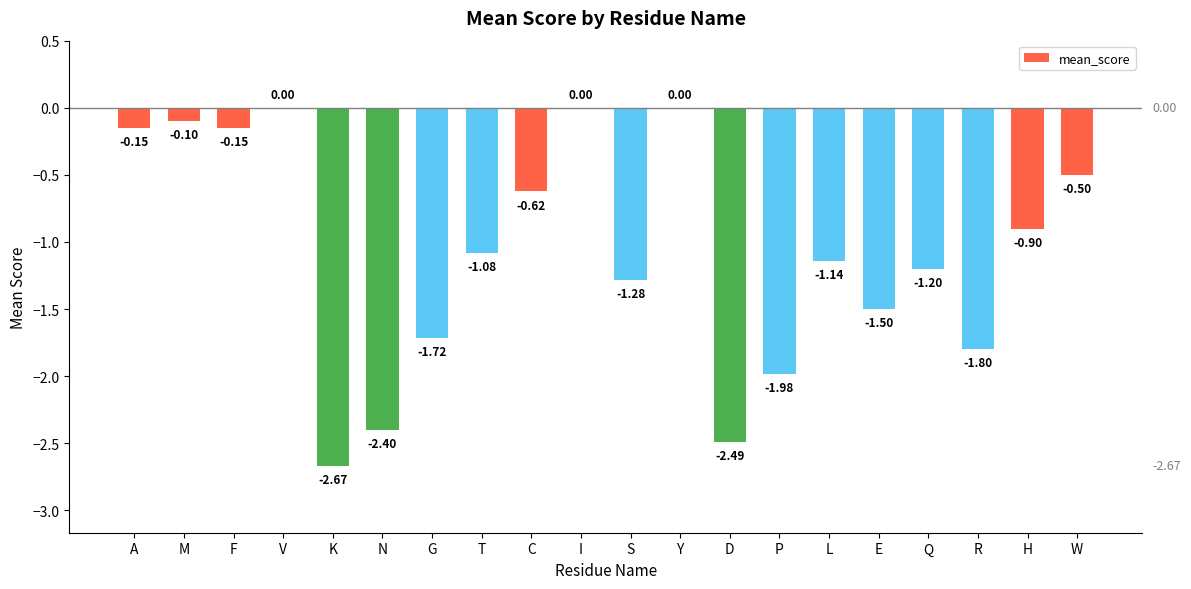

What is the sum of the values at F and N?

-2.5